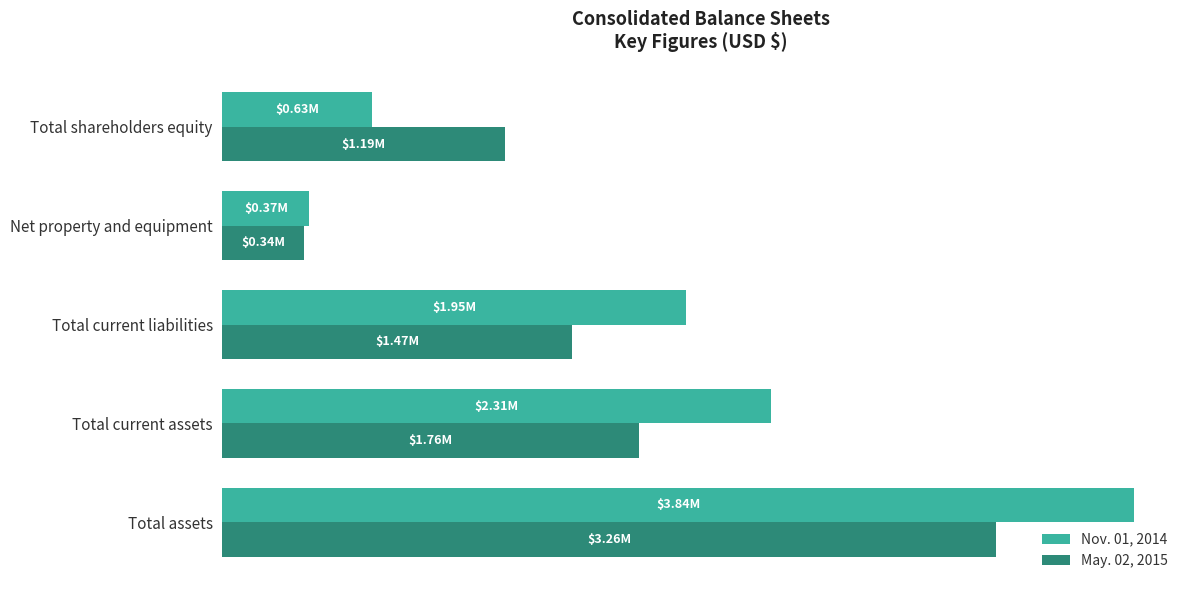

What is the difference between the maximum and minimum values in the Nov. 01, 2014 series?

3473765